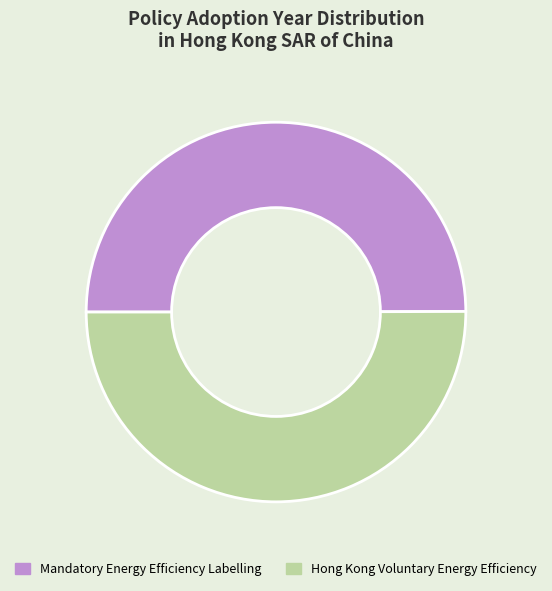

Do Mandatory Energy Efficiency Labelling and Hong Kong Voluntary Energy Efficiency together represent more than half of the pie?

Yes